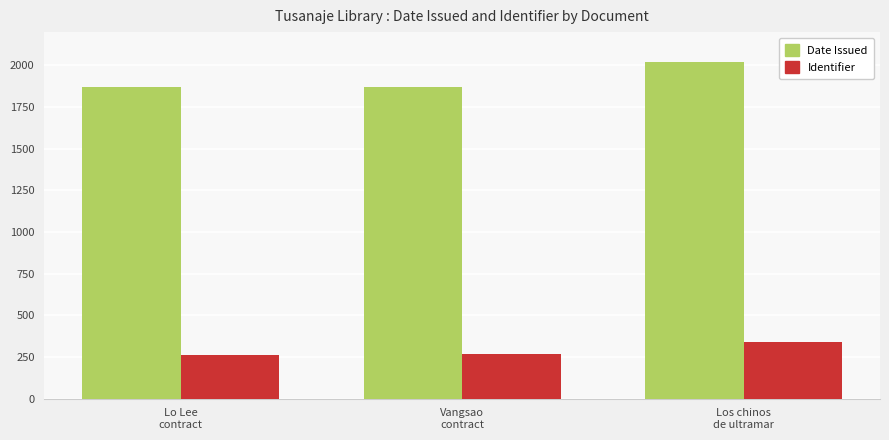

What is the sum of all Date Issued values?

5761